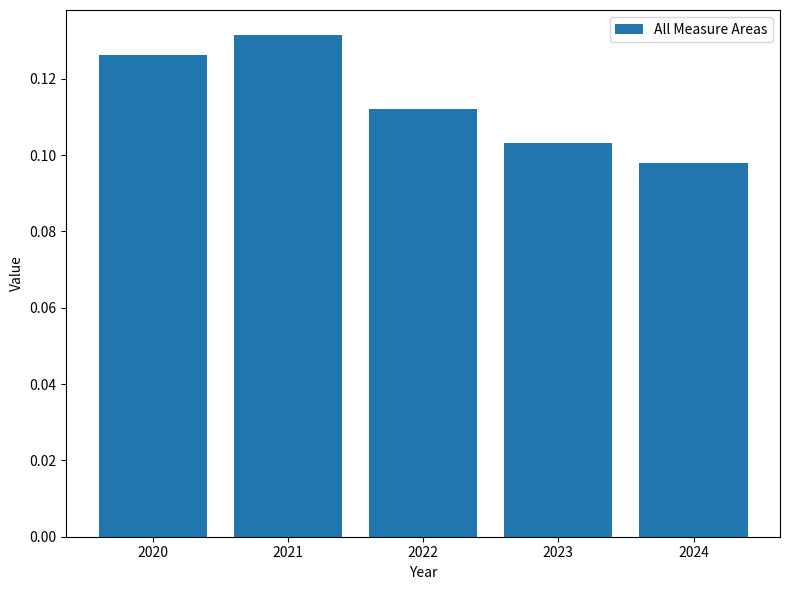

List the labels in order of value, smallest first.

2024, 2023, 2022, 2020, 2021